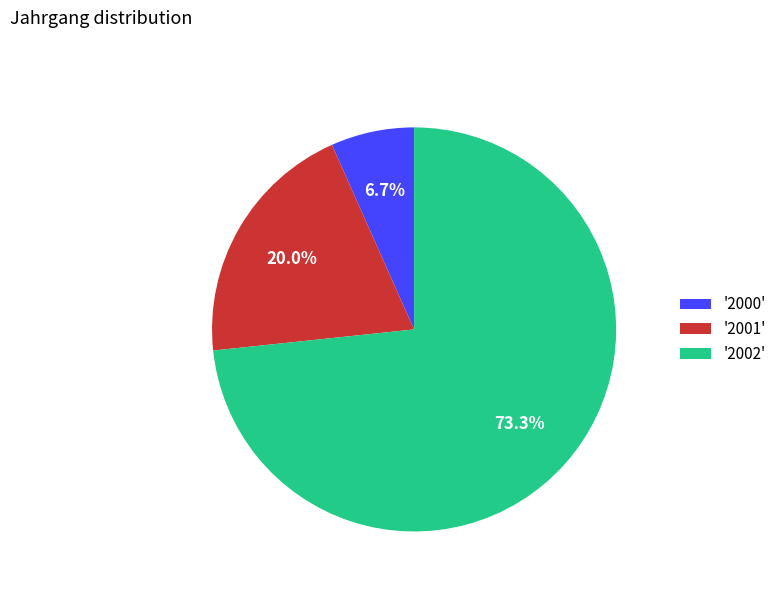

Rank the categories by value from lowest to highest.

'2000', '2001', '2002'